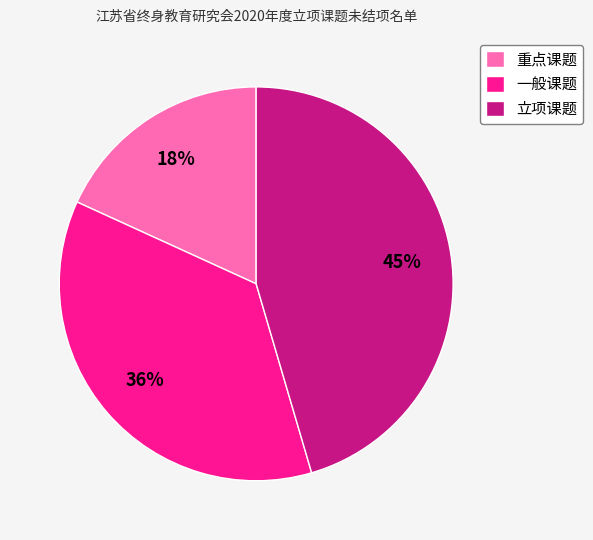

Is it true that 重点课题 is 18% of the pie?

True